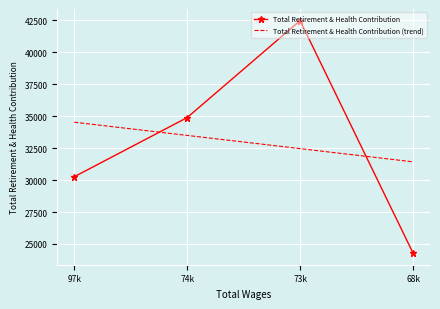

After their last crossing, which series has the higher values: Total Retirement & Health Contribution (trend) or Total Retirement & Health Contribution?

Total Retirement & Health Contribution (trend)